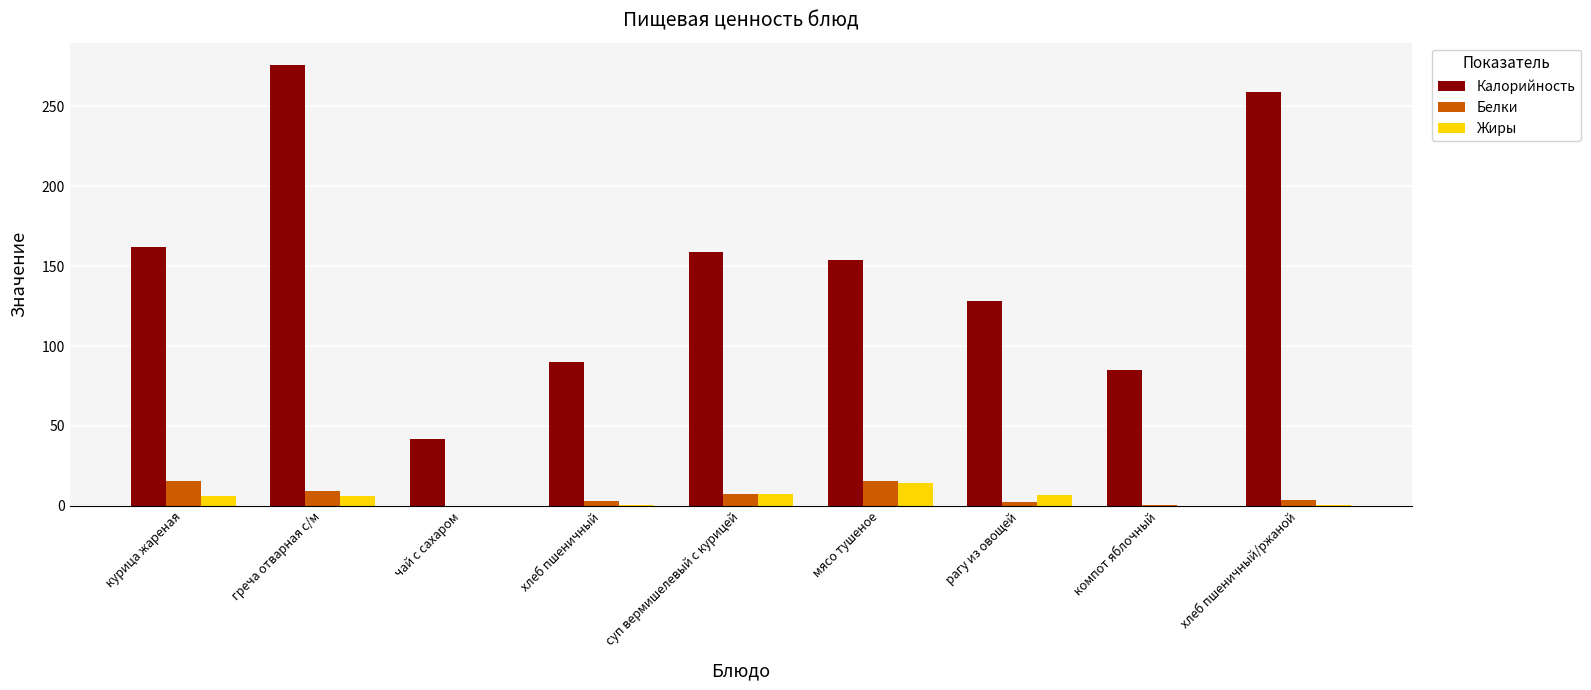

The Белки series shows 3.0 at хлеб пшеничный. True or false?

True